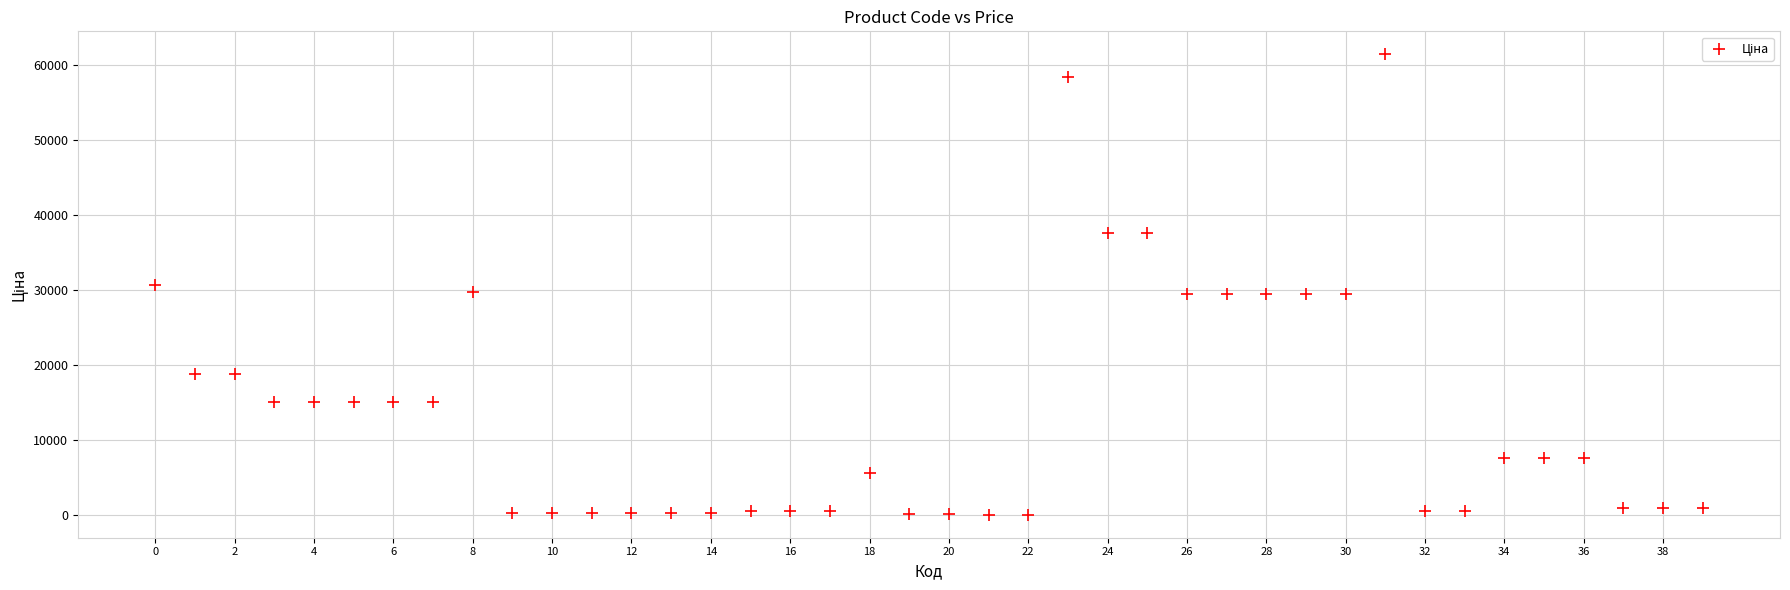

What is the range of Y values (max minus min)?

61377.2